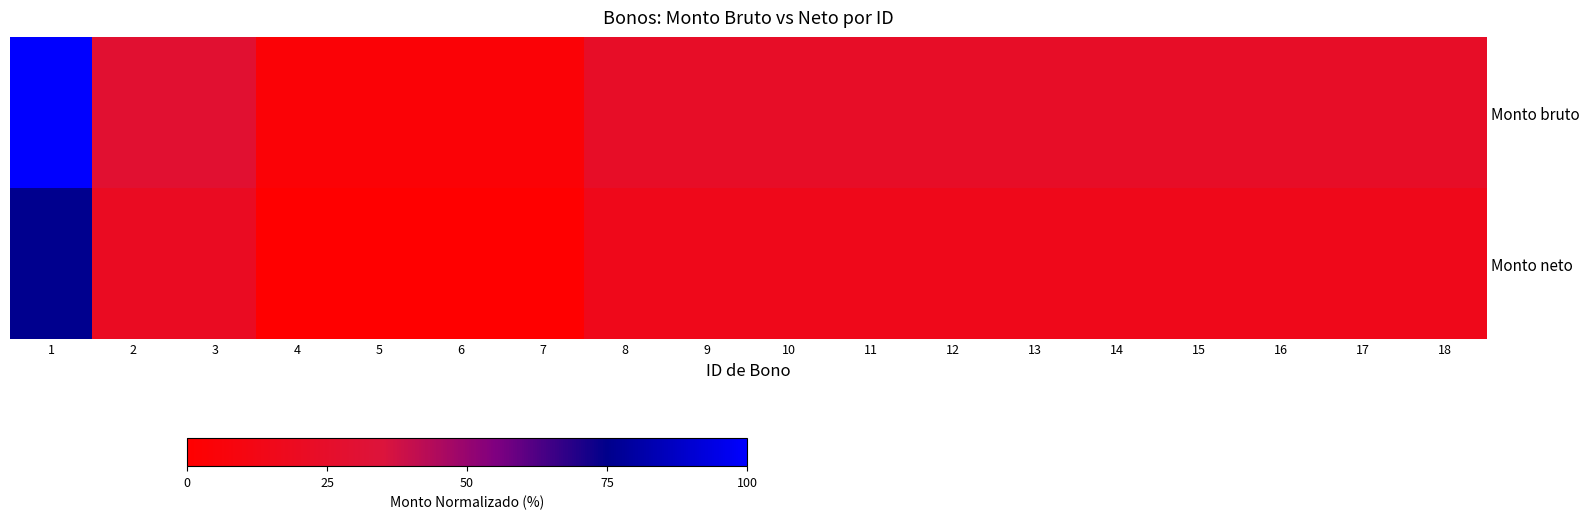

Between 7 and 13, which series saw the biggest shift?

Monto bruto